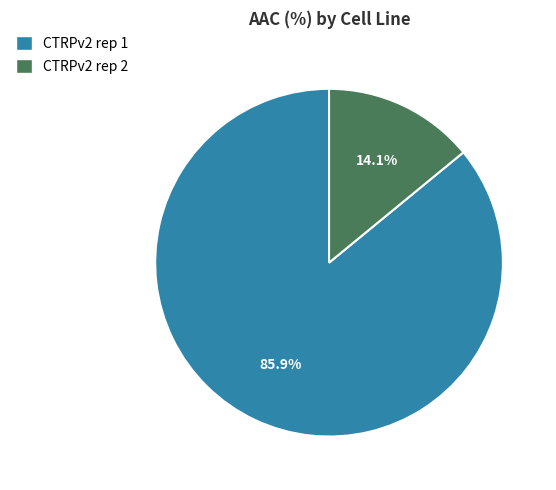

True or false: CTRPv2 rep 2 accounts for 14% of the total.

True